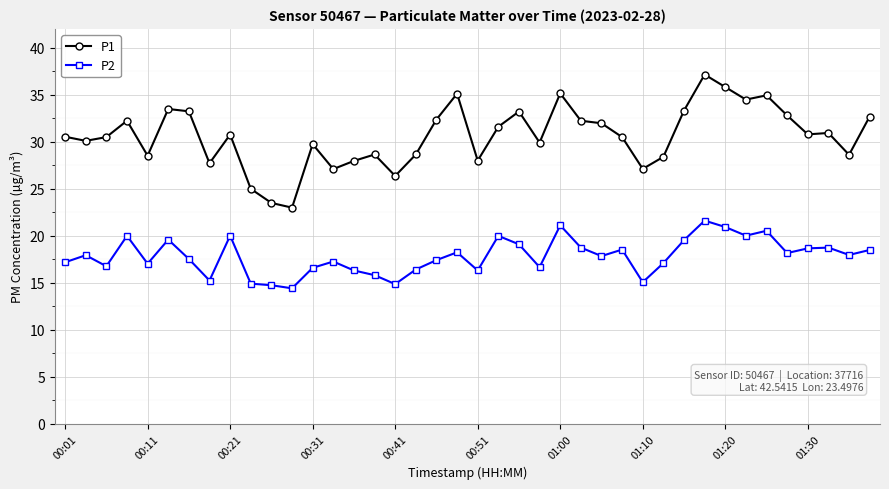

True or false: P1 has more than 1 points higher than both neighbors.

True